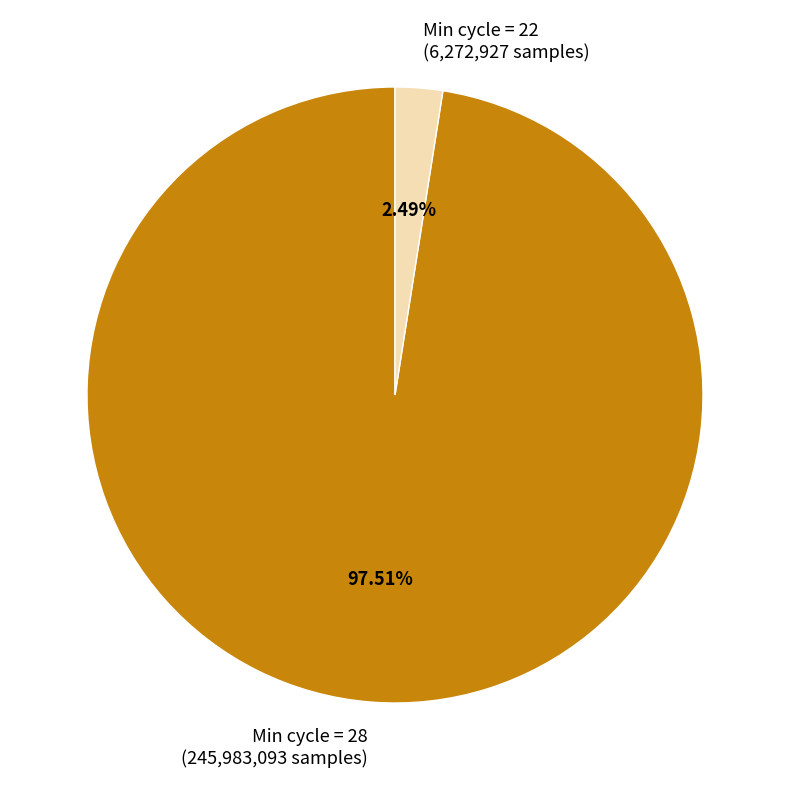

Combined, do Min cycle = 22 (6,272,927 samples) and Min cycle = 28 (245,983,093 samples) account for over 50%?

Yes